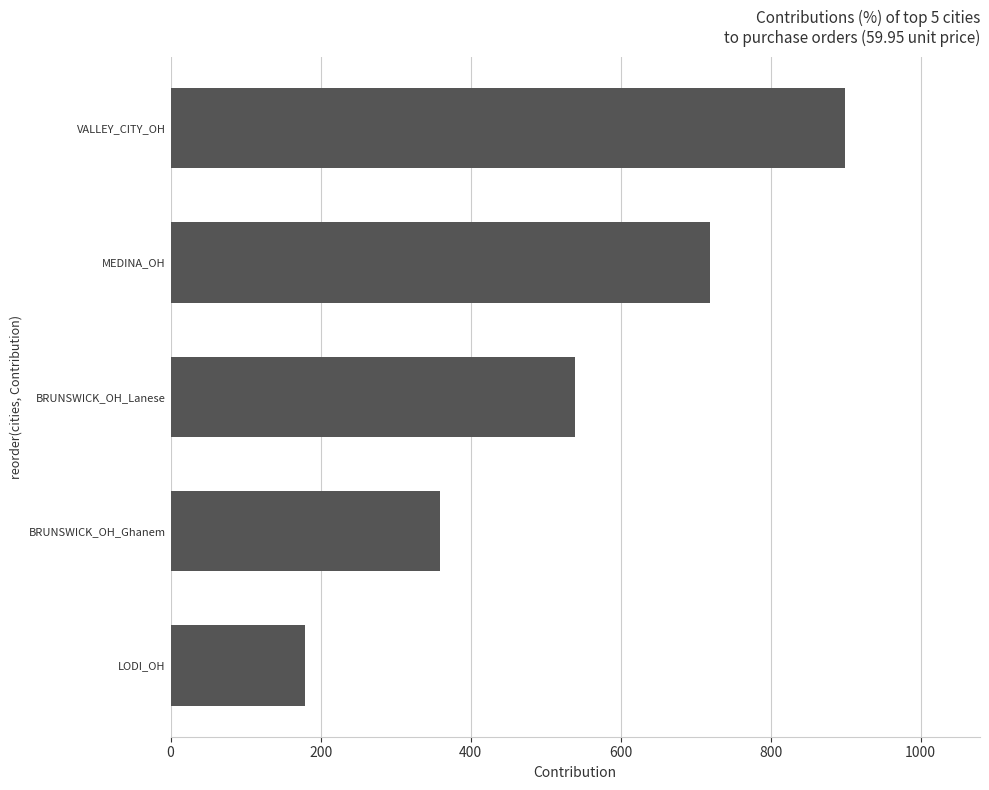

At which category does the chart reach its peak across all series?

VALLEY_CITY_OH